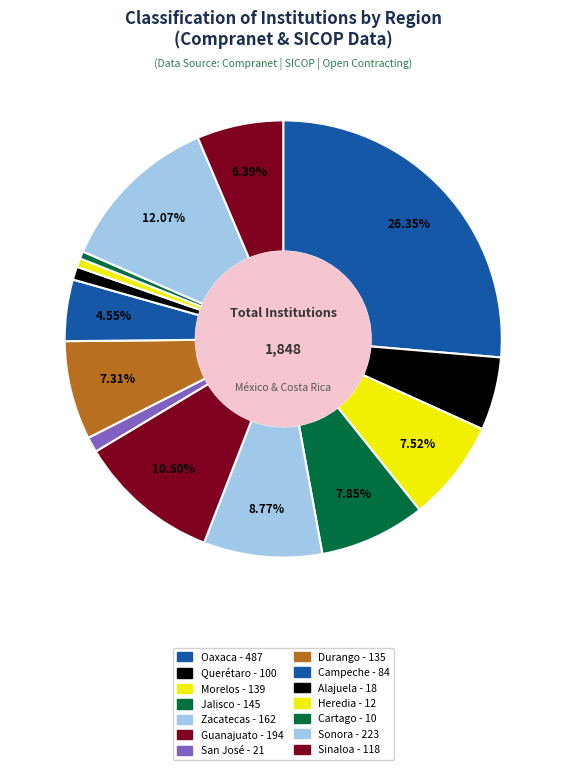

Which has a higher value, Durango or Sinaloa?

Durango